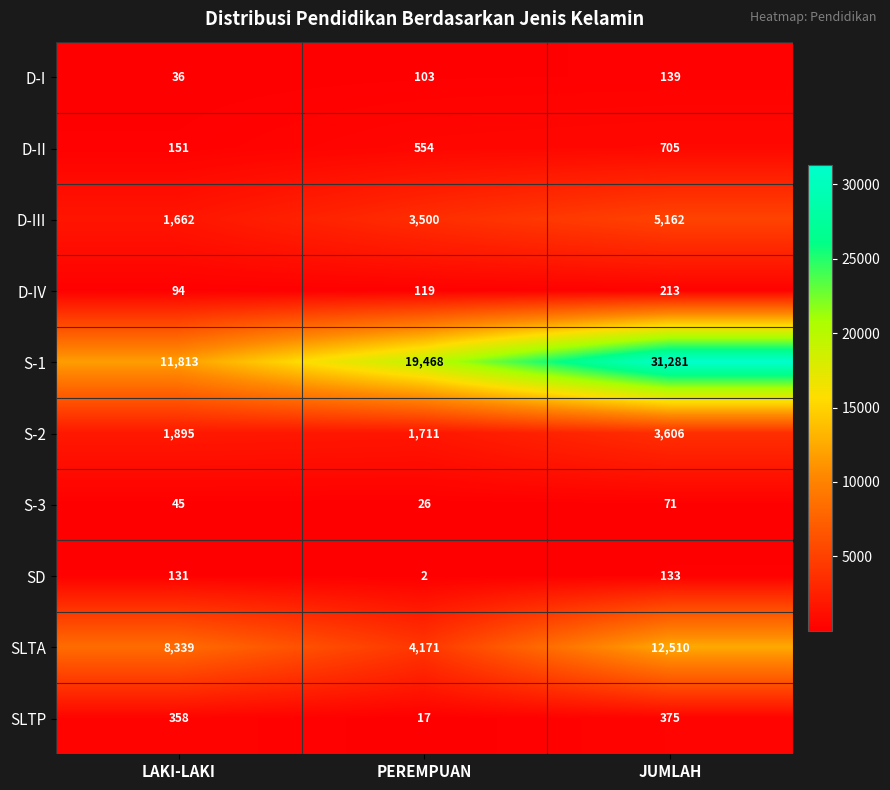

Which series has the widest spread of values?

S-1